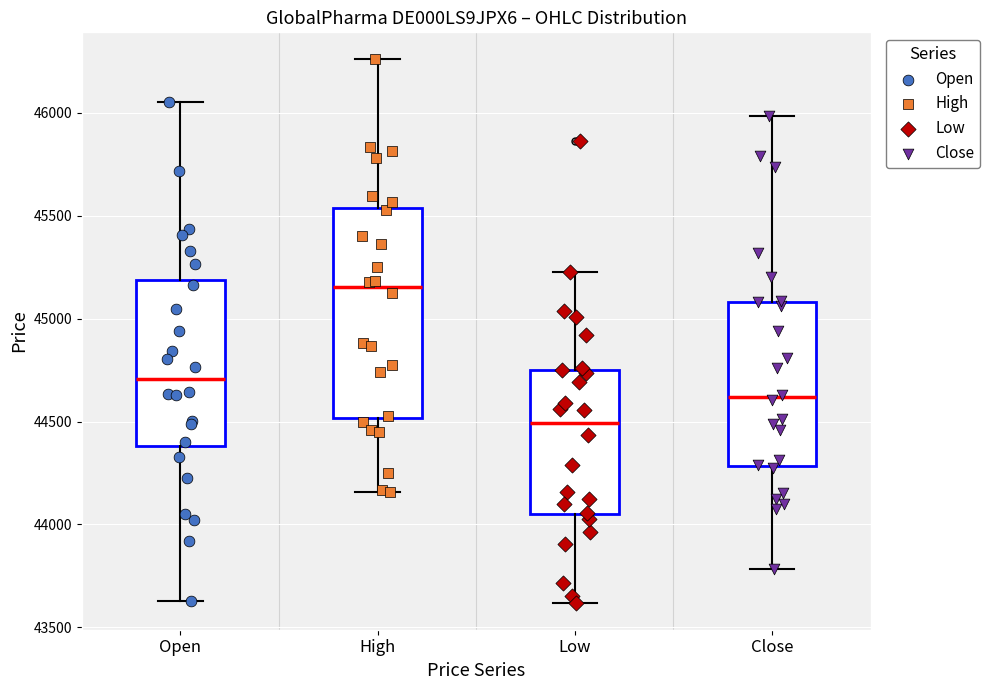

Reading left to right, read every box against the y-axis: the position of its median line, the range the box covers, and the ends of its whiskers. The values are not printed on the chart, so give them approximately, as read against the axis.

Open: median 44700, box 44400 to 45200, whiskers 43650 to 46050
High: median 45150, box 44500 to 45550, whiskers 44150 to 46250
Low: median 44500, box 44050 to 44750, whiskers 43600 to 45250
Close: median 44600, box 44300 to 45100, whiskers 43800 to 46000